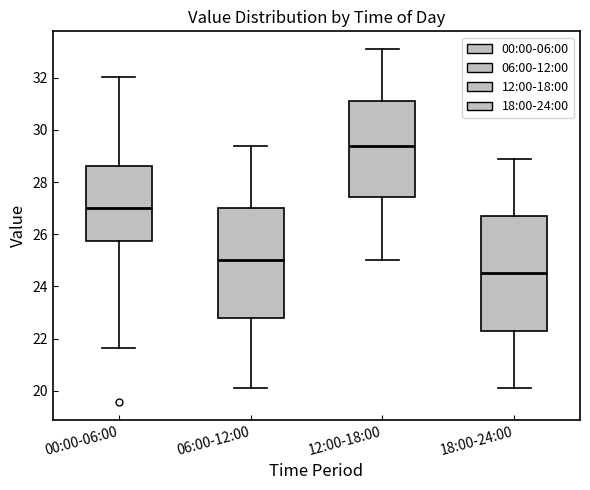

Reading left to right, read every box against the y-axis: the position of its median line, the range the box covers, and the ends of its whiskers. The values are not printed on the chart, so give them approximately, as read against the axis.

00:00-06:00: median 27.0, box 25.8 to 28.6, whiskers 21.6 to 32.0
06:00-12:00: median 25.0, box 22.8 to 27.0, whiskers 20.2 to 29.4
12:00-18:00: median 29.4, box 27.4 to 31.2, whiskers 25.0 to 33.2
18:00-24:00: median 24.6, box 22.4 to 26.8, whiskers 20.2 to 29.0